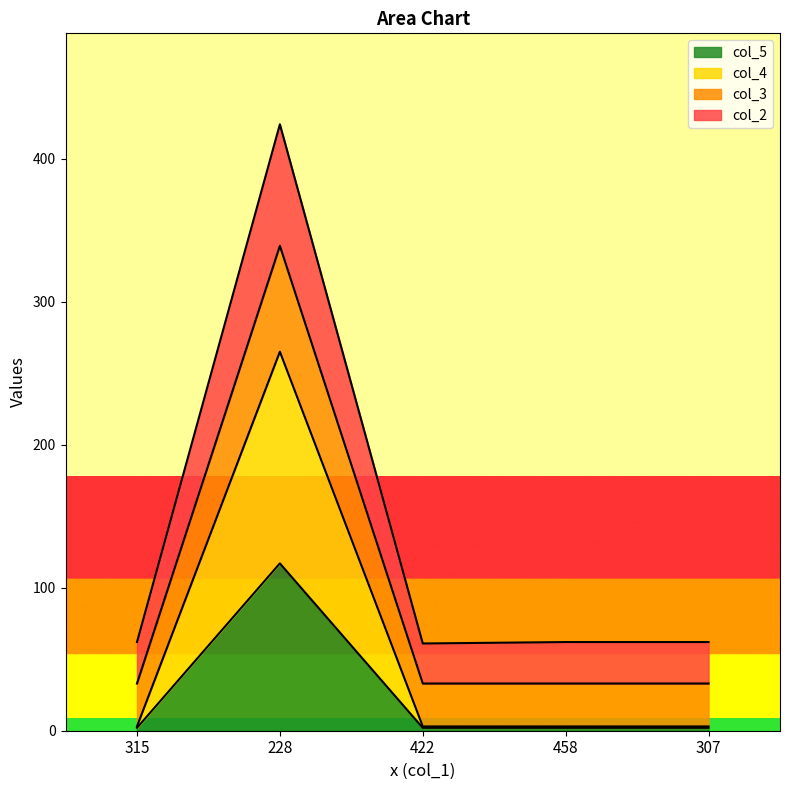

What is the value of the col_2 point at the 2nd from the left?

424